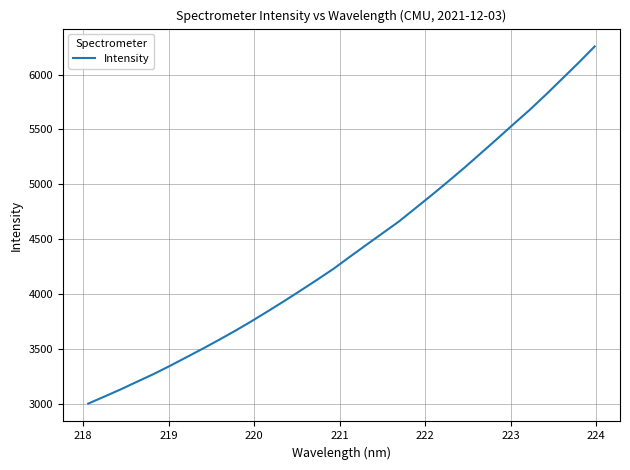

What is the difference between the maximum and minimum values?

3253.6